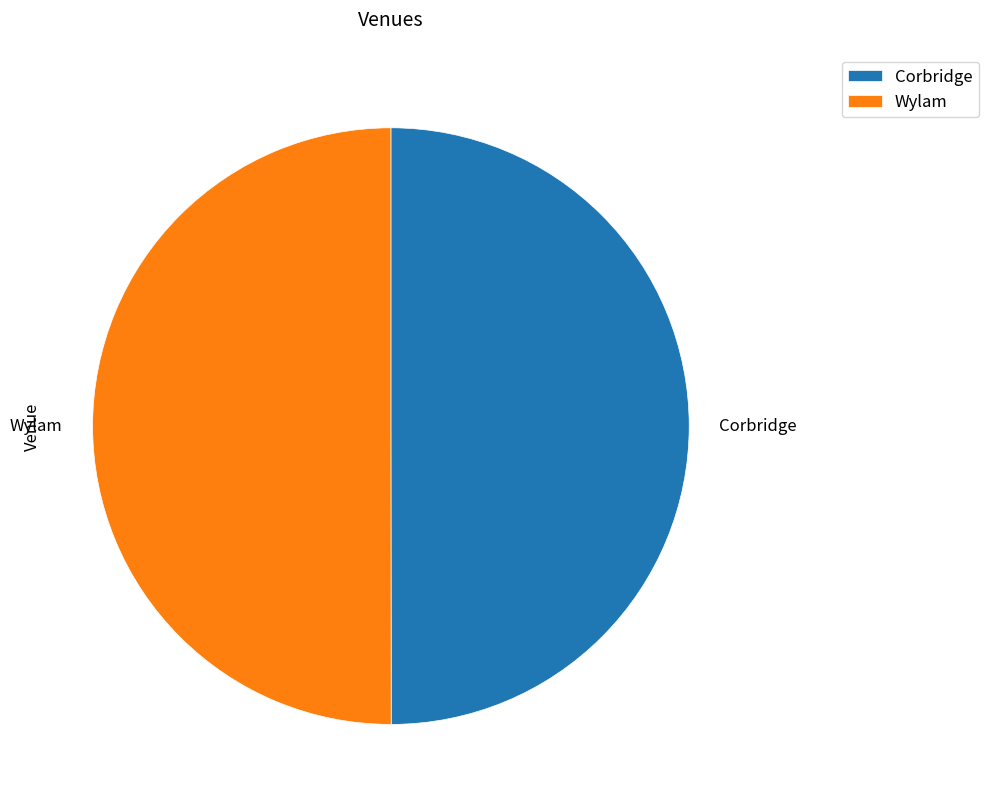

What is the ratio of the value at Corbridge to the value at Wylam?

1.0